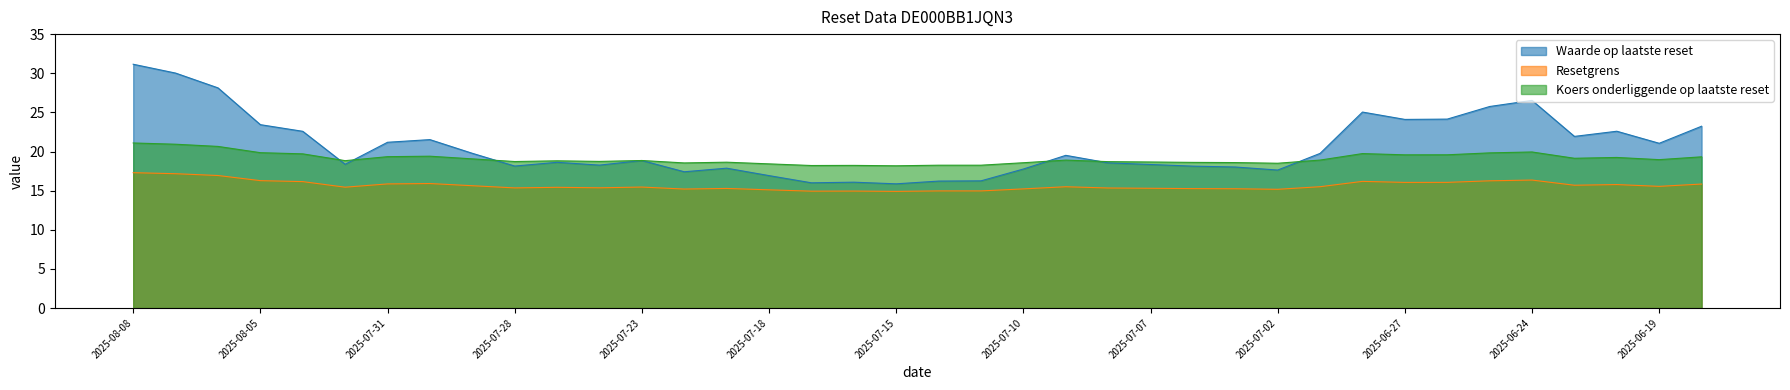

Reading right to left, extract all data points from this chart.

Waarde op laatste reset: 23.2	21.1	22.6	21.9	26.5	25.8	24.1	24.1	25.0	19.8	17.6	18.0	18.1	18.3	18.6	19.5	17.8	16.2	16.2	15.9	16.1	16.0	16.9	17.9	17.4	18.9	18.3	18.6	18.1	19.8	21.5	21.2	18.4	22.6	23.4	28.1	30.0	31.1
Resetgrens: 15.8	15.5	15.8	15.7	16.4	16.3	16.1	16.1	16.2	15.5	15.2	15.2	15.3	15.3	15.3	15.5	15.2	15.0	15.0	14.9	14.9	14.9	15.1	15.3	15.2	15.5	15.4	15.4	15.3	15.6	15.9	15.9	15.4	16.2	16.3	16.9	17.2	17.3
Koers onderliggende op laatste reset: 19.3	19.0	19.2	19.1	19.9	19.8	19.6	19.6	19.7	18.9	18.5	18.6	18.6	18.7	18.7	18.9	18.6	18.2	18.2	18.2	18.2	18.2	18.4	18.6	18.5	18.9	18.7	18.8	18.7	19.1	19.4	19.3	18.8	19.7	19.9	20.6	20.9	21.1